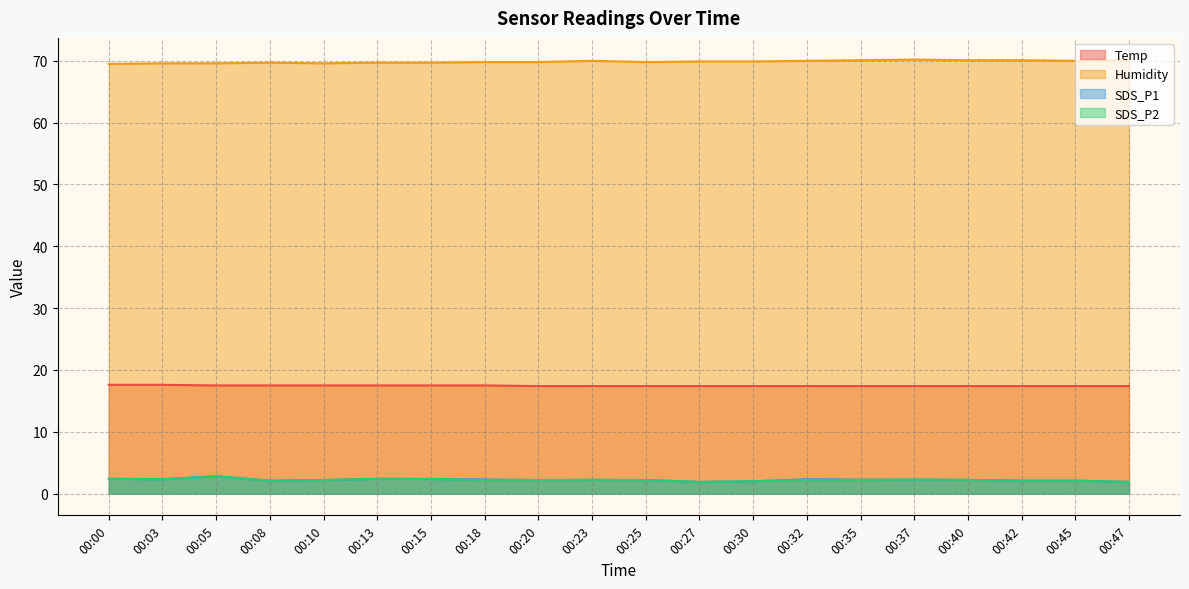

Rank the categories by Temp value from highest to lowest.

00:00, 00:03, 00:05, 00:08, 00:10, 00:13, 00:15, 00:18, 00:20, 00:23, 00:25, 00:27, 00:30, 00:32, 00:35, 00:37, 00:40, 00:42, 00:45, 00:47